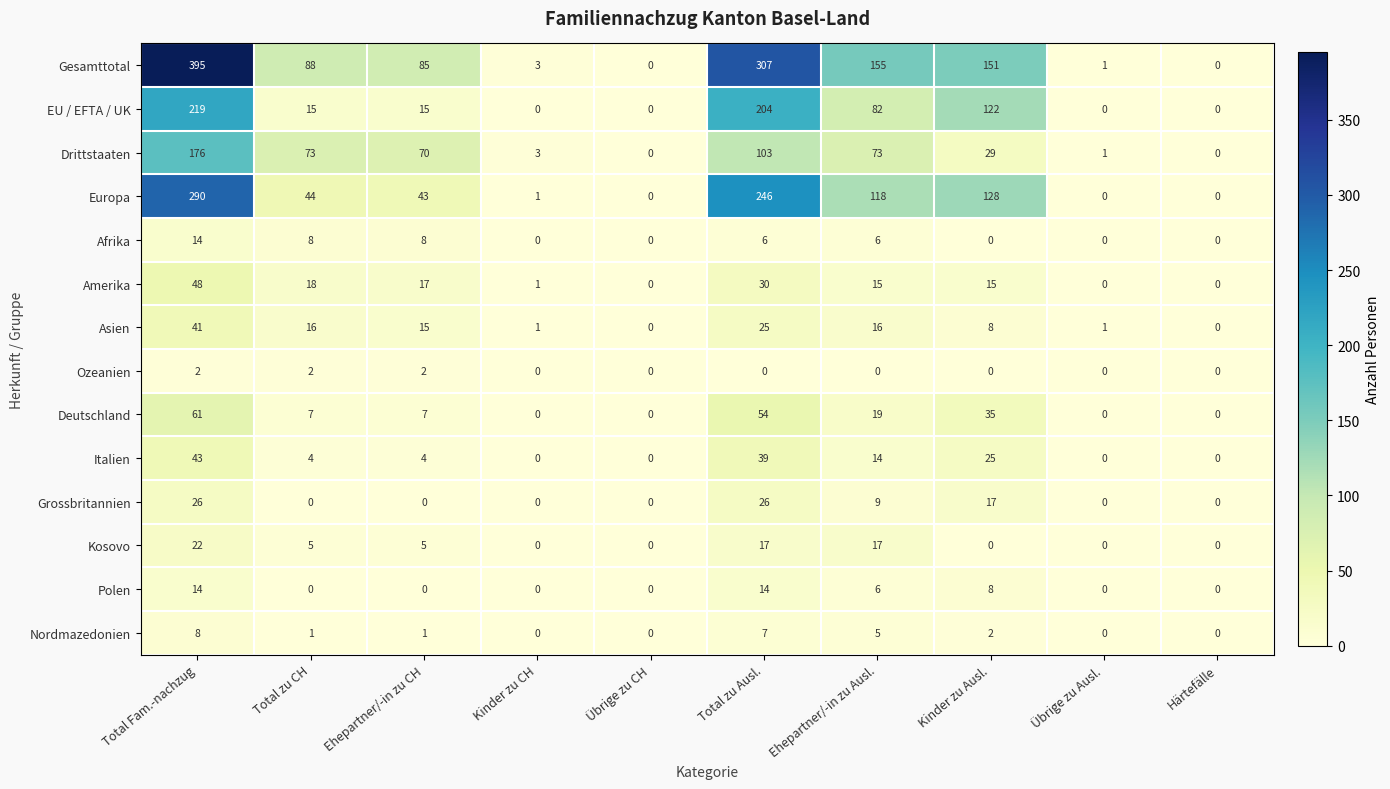

Where does the Amerika series first go above 15?

Total Fam.-nachzug